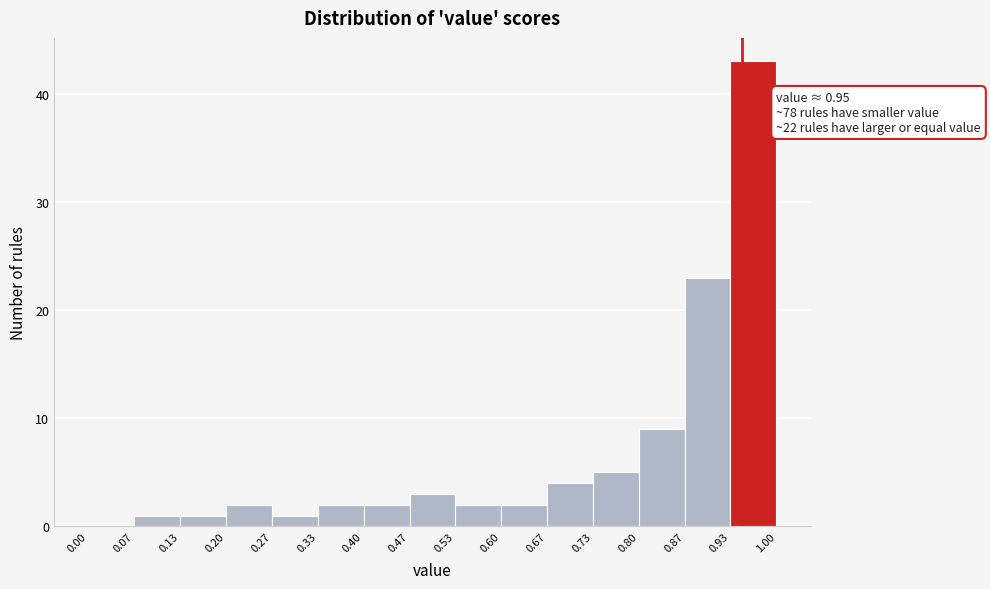

Which range on the x-axis has the tallest bar?

0.93 to 1.00